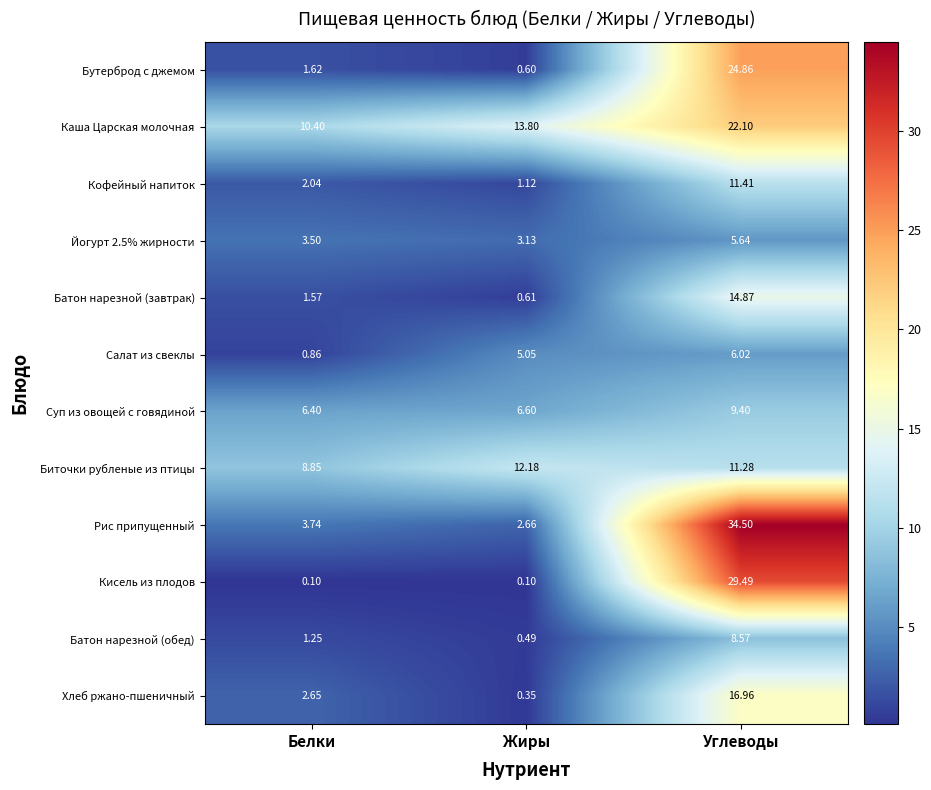

Which series has the largest range (max minus min)?

Рис припущенный